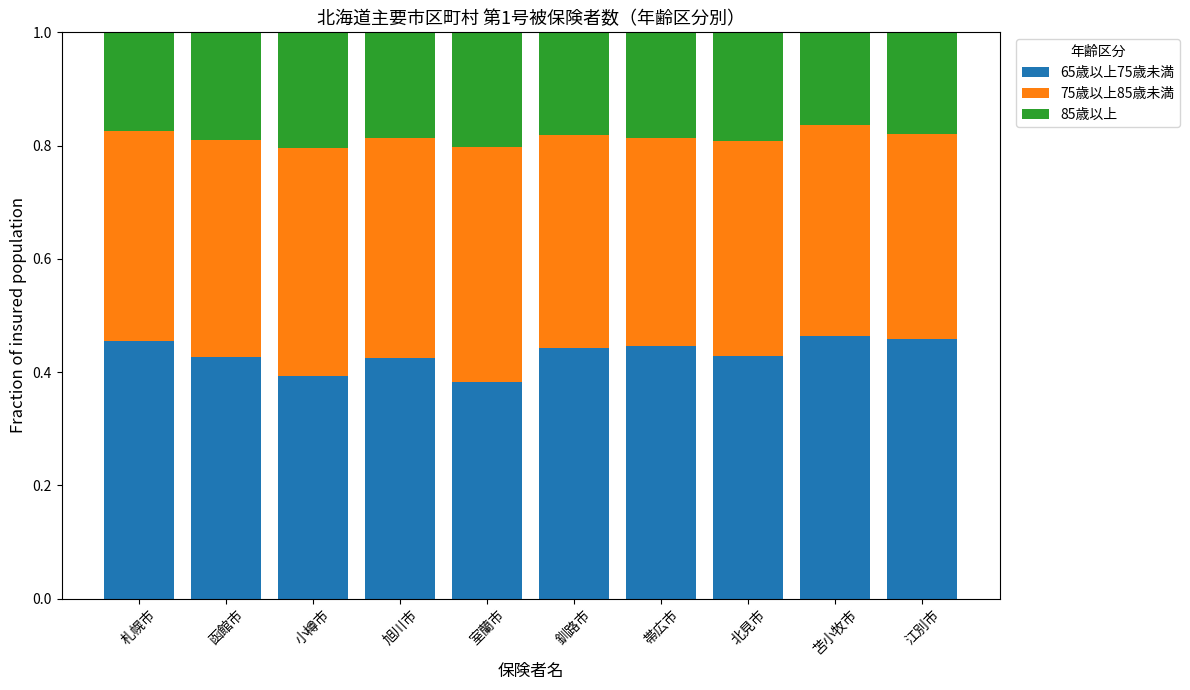

What is the total value across all series at 函館市?

1.0